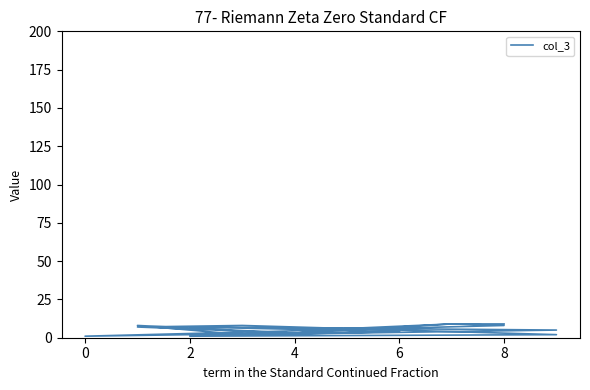

How many values exceed 5?

9